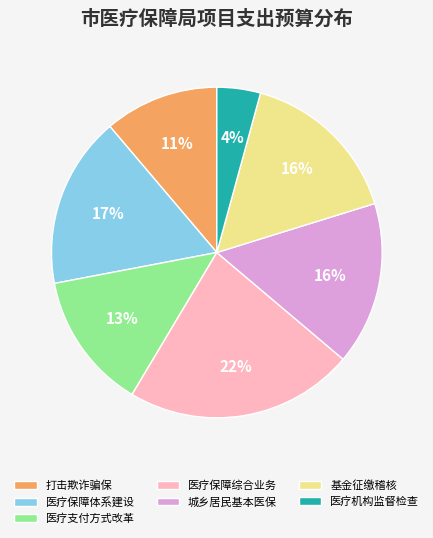

What percentage is the 医疗机构监督检查 slice, to the nearest percent?

4%